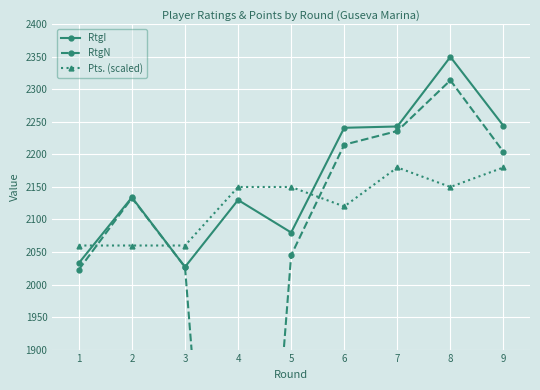

True or false: RtgN has more than 0 interior local peaks.

True